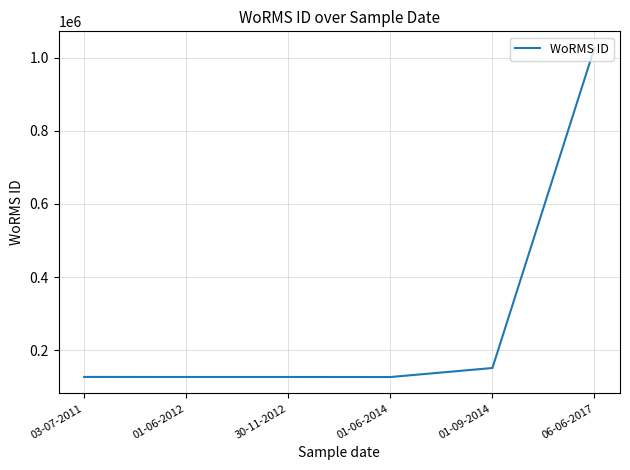

Approximately how many times larger is the value at 01-06-2012 compared to 30-11-2012?

1.0